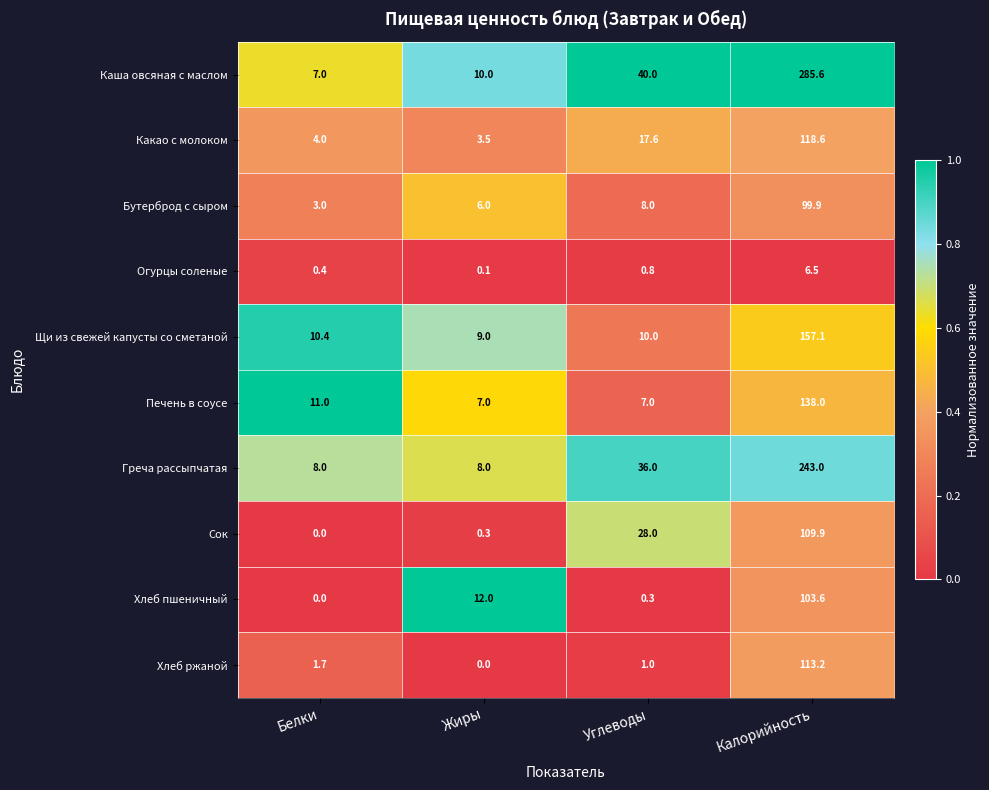

What is the greatest value displayed?

285.6